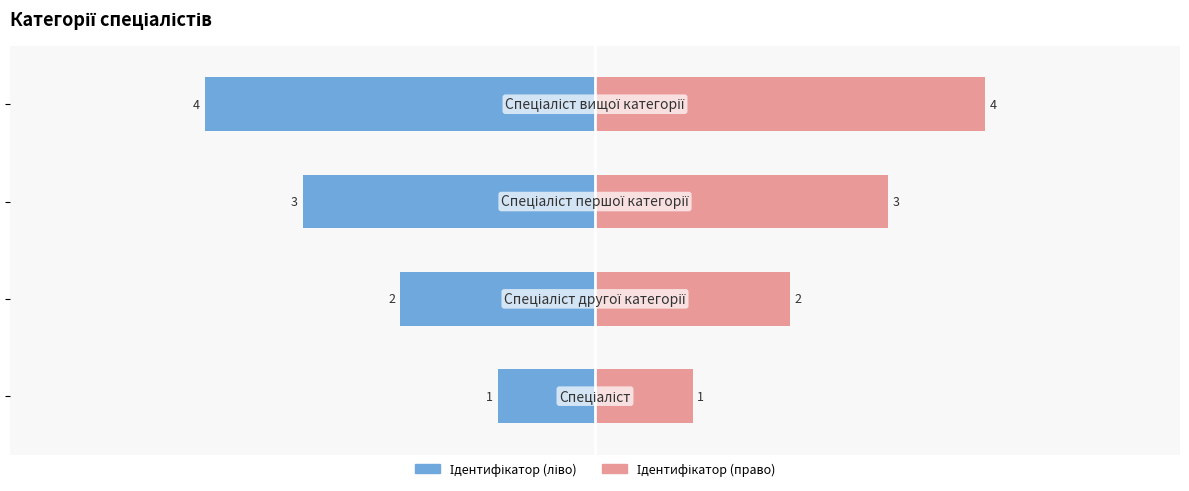

Rank the series at 2 from highest to lowest value.

Ідентифікатор (ліво), Ідентифікатор (право)